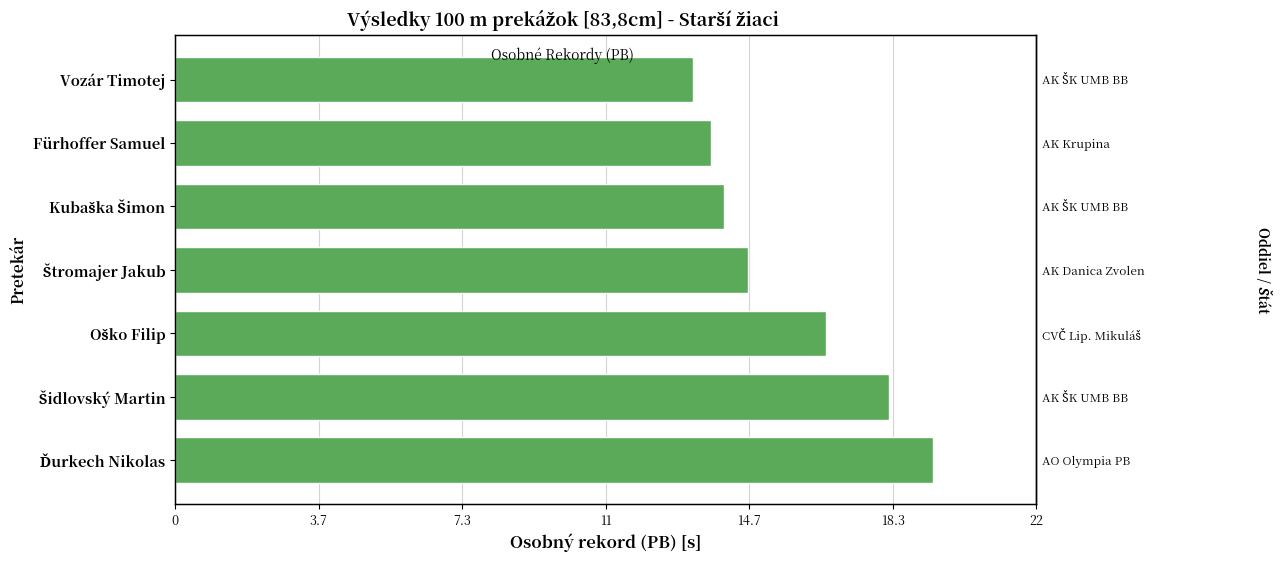

Is it true that the value at Štromajer Jakub is 14.6?

True